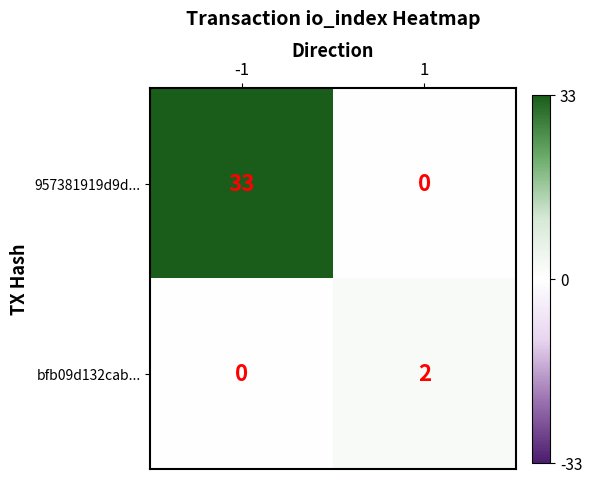

Between -1 and 1, which series saw the biggest shift?

957381919d9d...